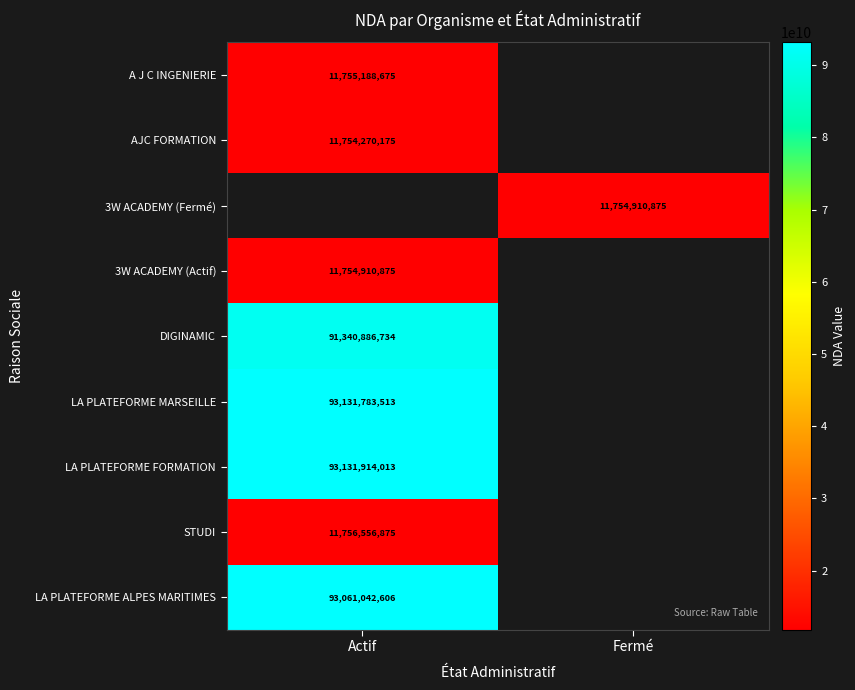

Is it true that 3W ACADEMY (Actif) equals 11754910875 at Actif?

True